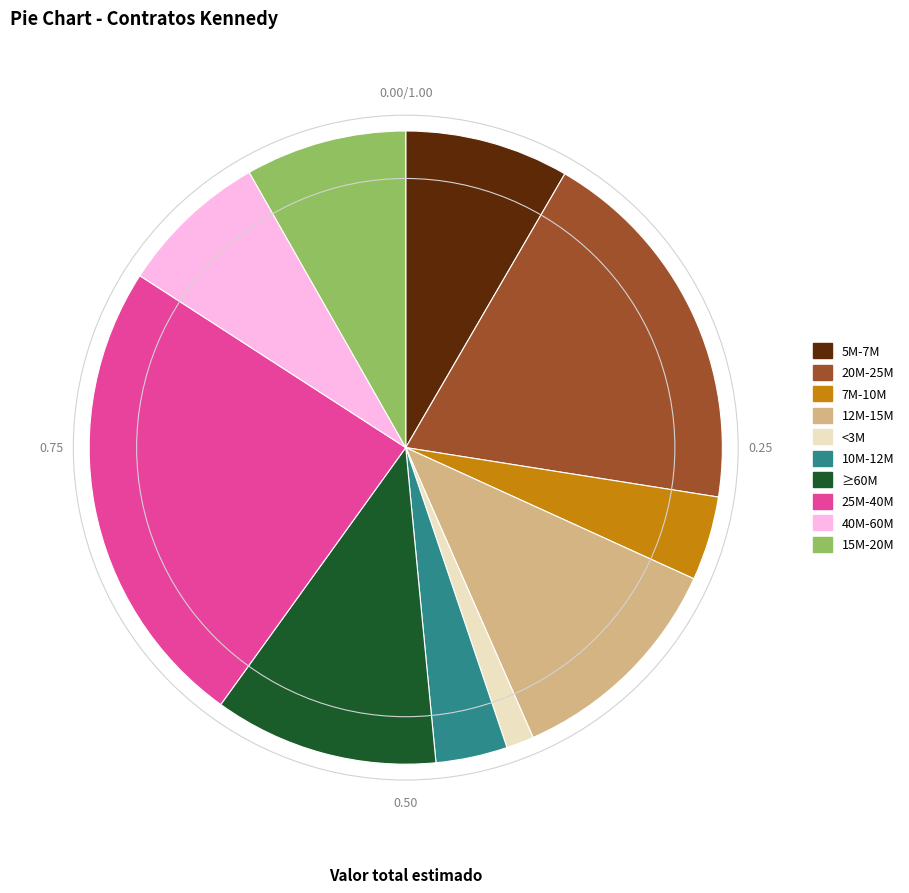

Is the sum of 7M-10M and 20M-25M greater than half?

No